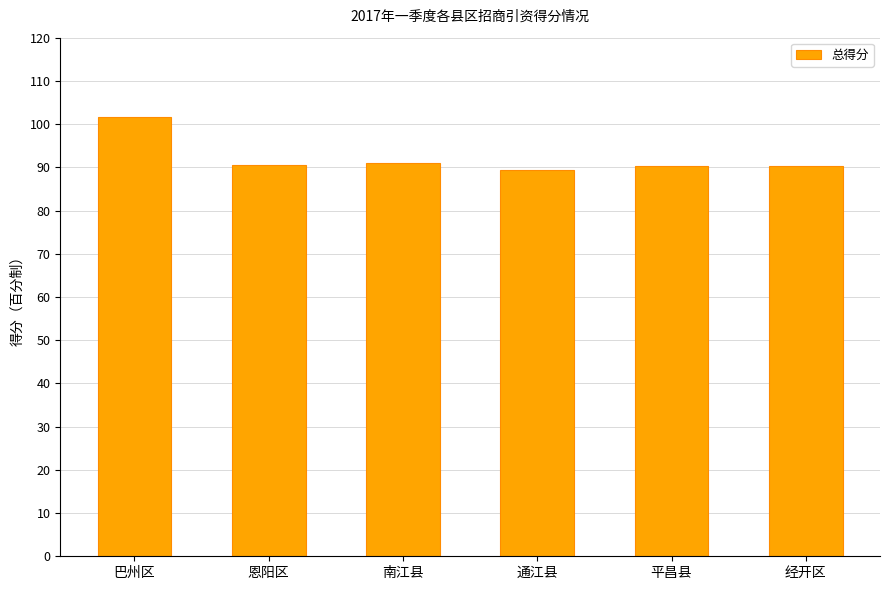

Approximately how many times larger is the value at 通江县 compared to 经开区?

1.0